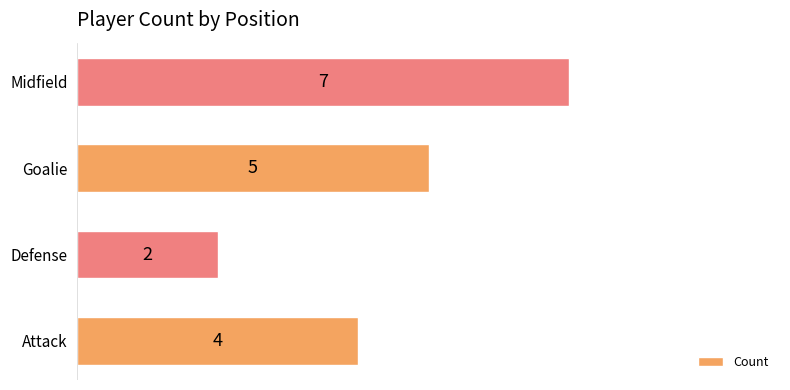

What is the difference between the maximum and second lowest values?

3